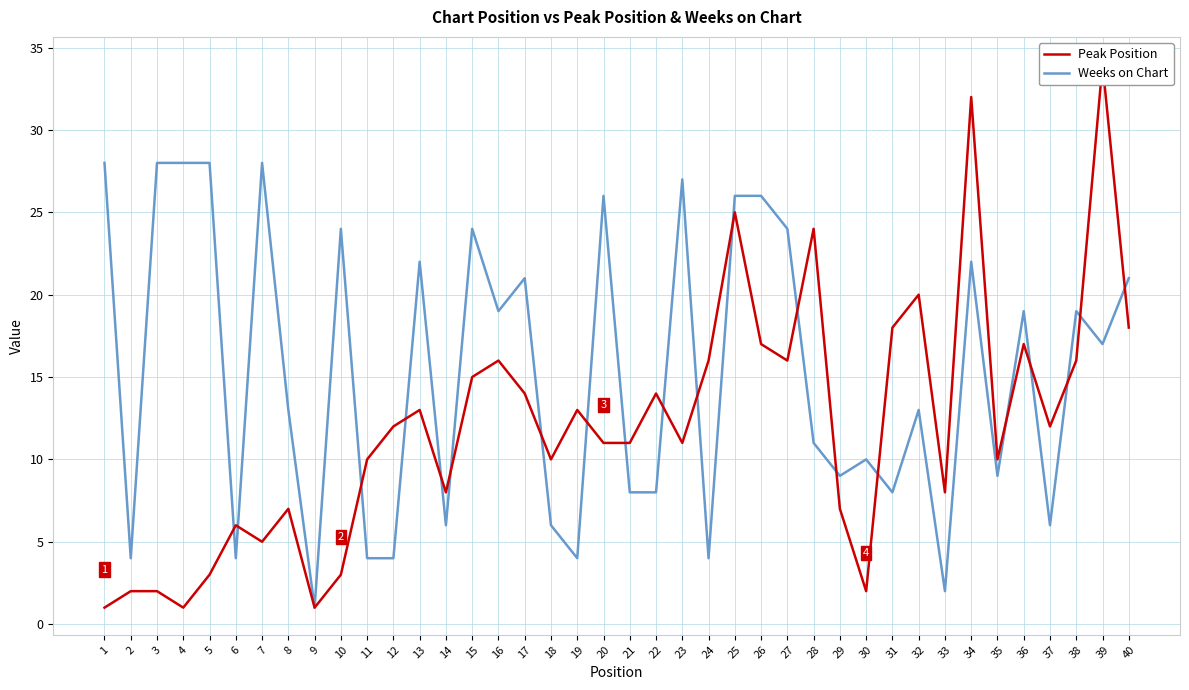

Rank the categories by Weeks on Chart value from highest to lowest.

1, 3, 4, 5, 7, 23, 20, 25, 26, 10, 15, 27, 13, 34, 17, 40, 16, 36, 38, 39, 8, 32, 28, 30, 29, 35, 21, 22, 31, 14, 18, 37, 2, 6, 11, 12, 19, 24, 33, 9